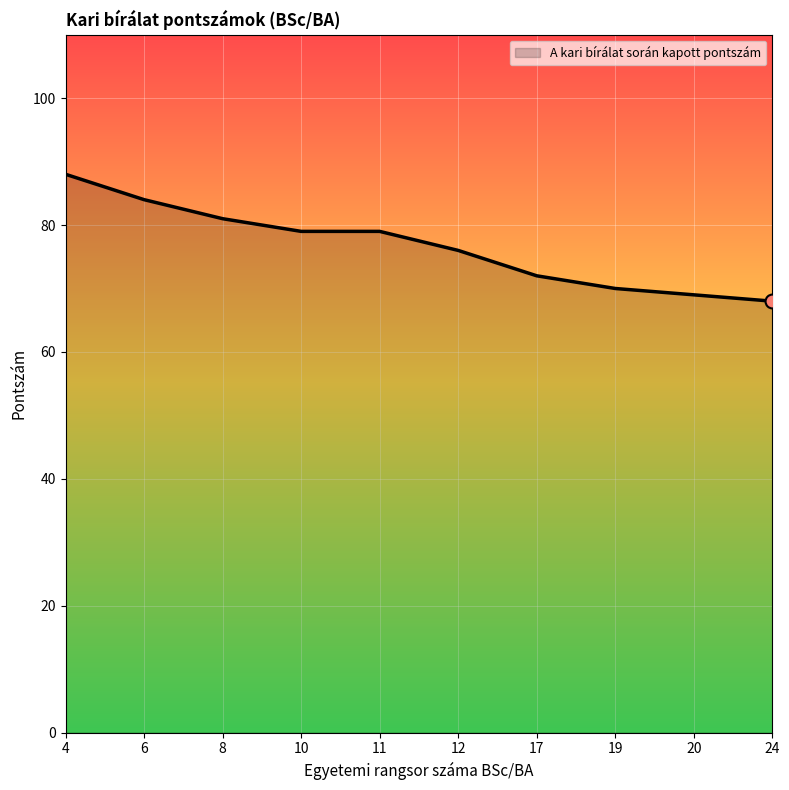

Is it true that the value at 20 is 69?

True